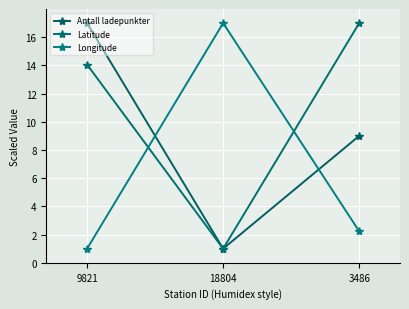

What is the sum of the Longitude values at 3486 and 18804?

19.2